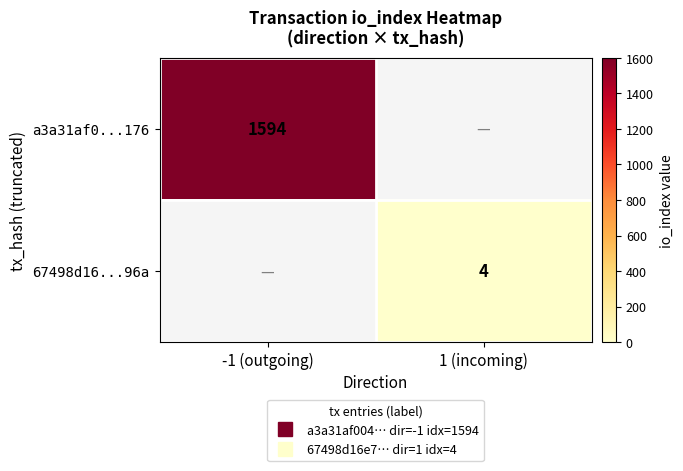

What is the greatest value displayed?

1594.0